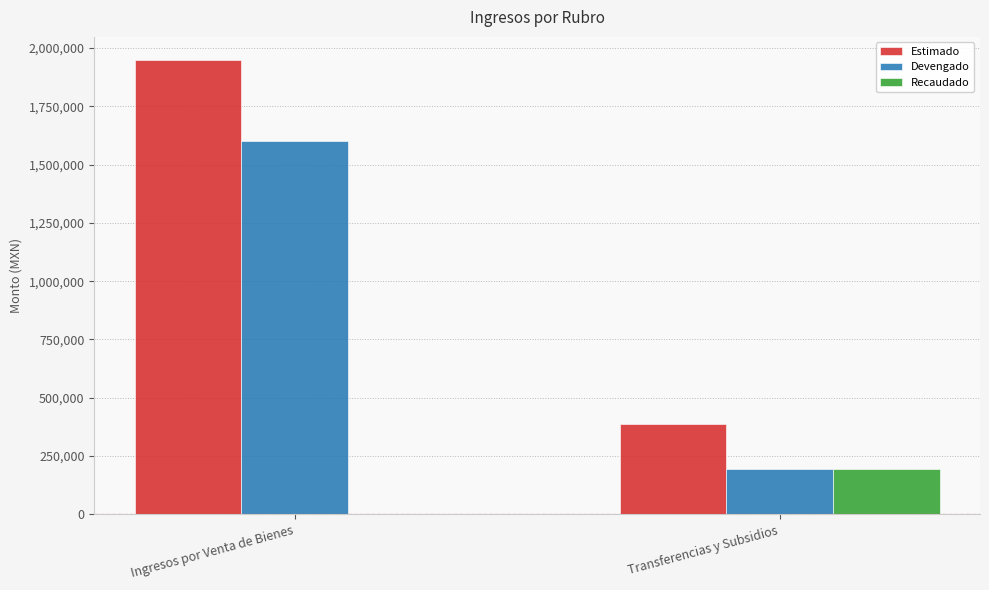

Reading left to right, what are all the values shown in this chart?

Estimado: 1950036.0	387188.3
Devengado: 1600036.6	193594.1
Recaudado: 36.6	193594.1